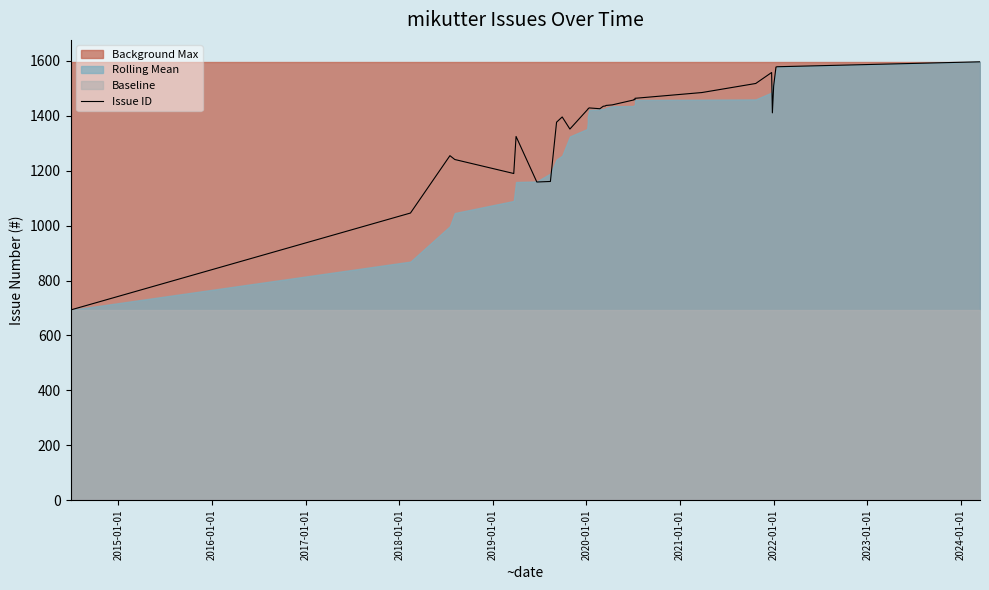

Does the chart have visible grid lines?

No